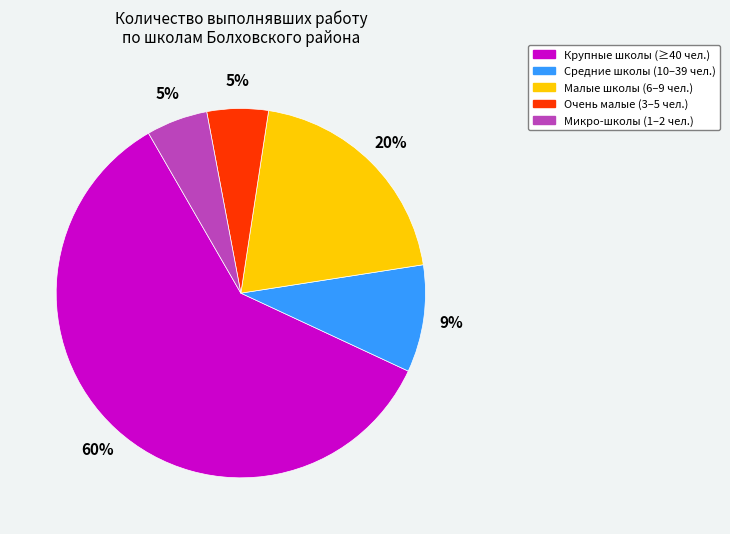

The Средние школы (10–39 чел.) slice represents 2% of the pie. True or false?

False